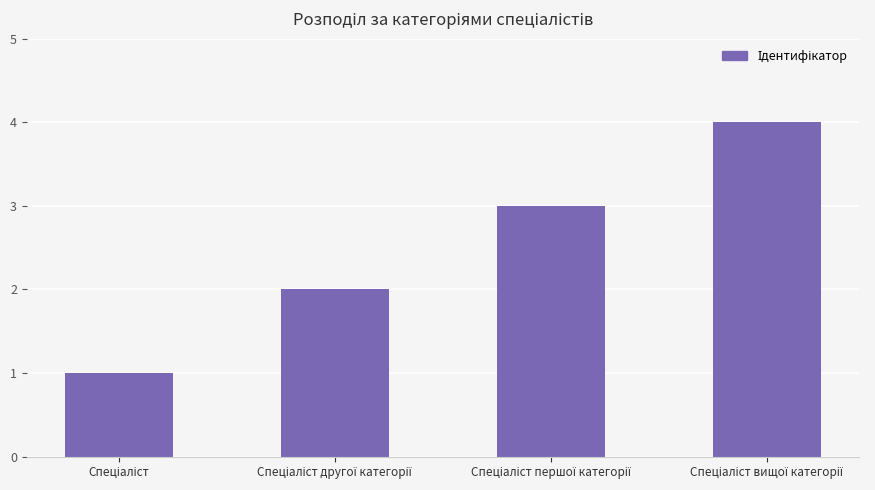

What is the difference between the maximum and minimum values?

3